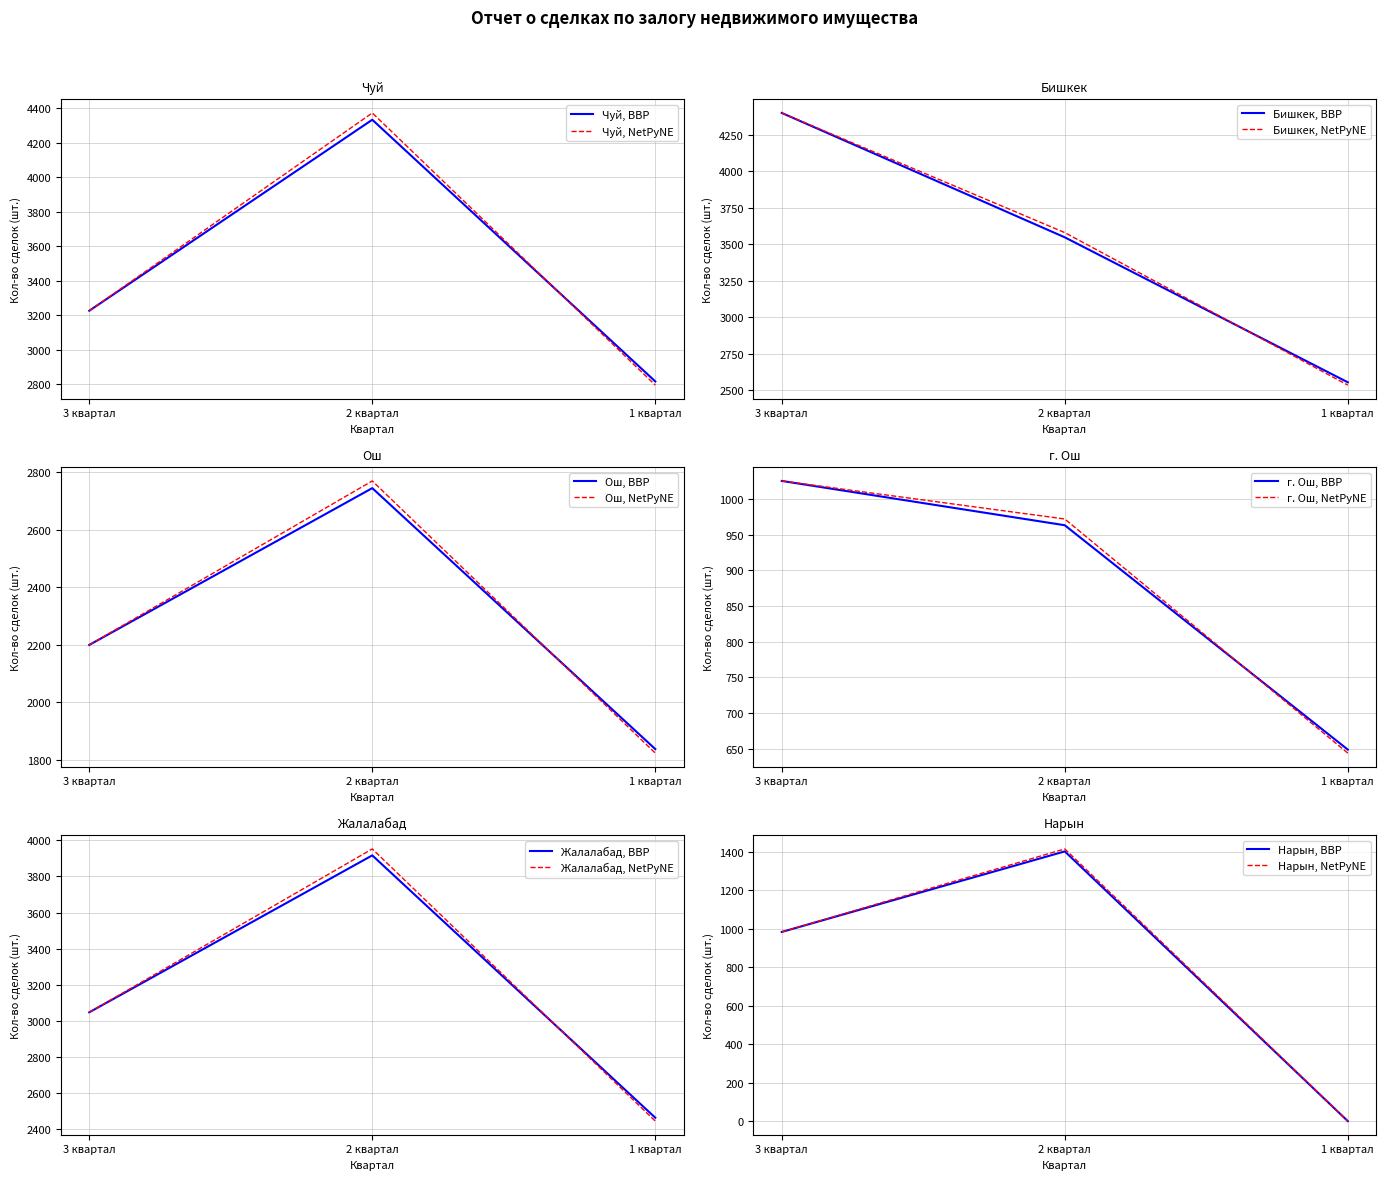

Reading left to right, what are all the values shown in this chart?

Чуй: 3226	4334	2816
Бишкек: 4399	3547	2554
Ош: 2200	2745	1838
г. Ош: 1025	963	649
Жалалабад: 3048	3916	2465
Нарын: 984	1403	0